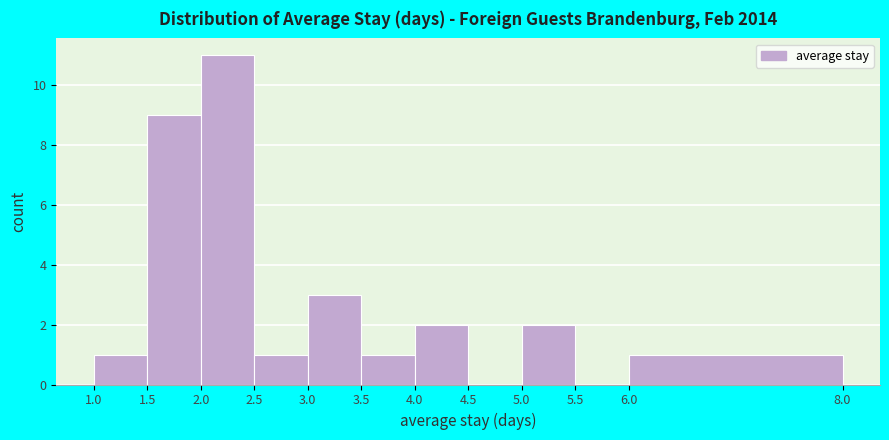

What is the height of the bar covering 3.5 to 4.0 on the x-axis? The values are not printed on the chart, so give them approximately, as read against the axis.

1